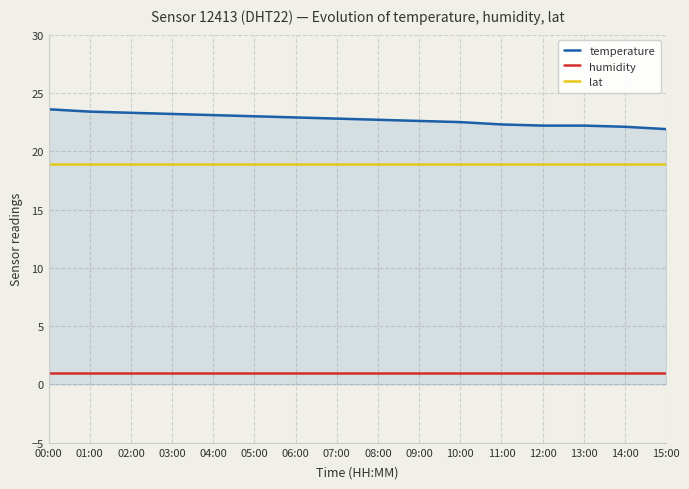

Rank the series at 08:00 from highest to lowest value.

temperature, lat, humidity